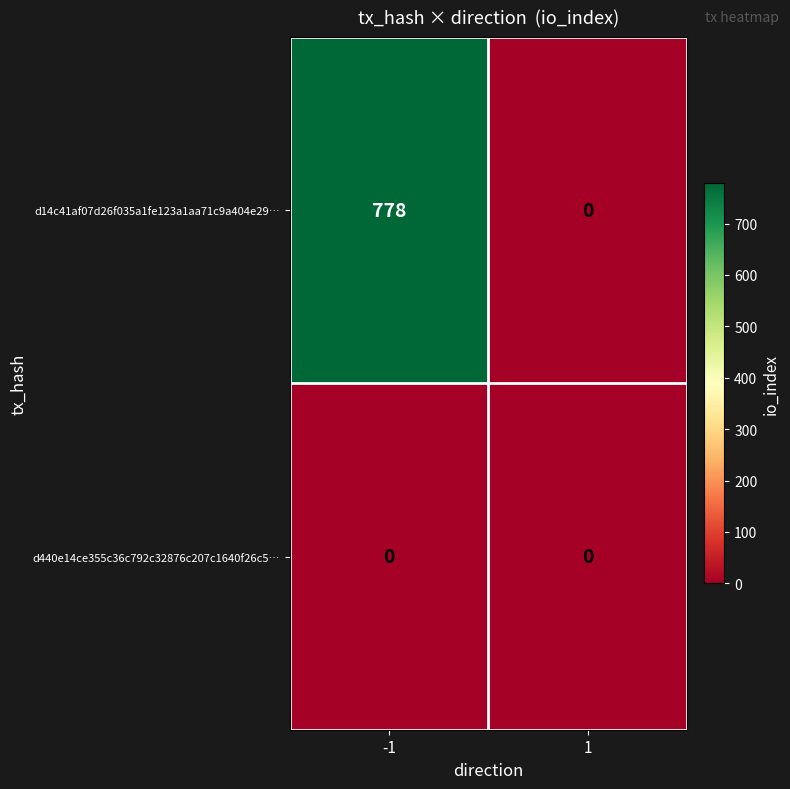

What is the maximum value shown in the chart?

778